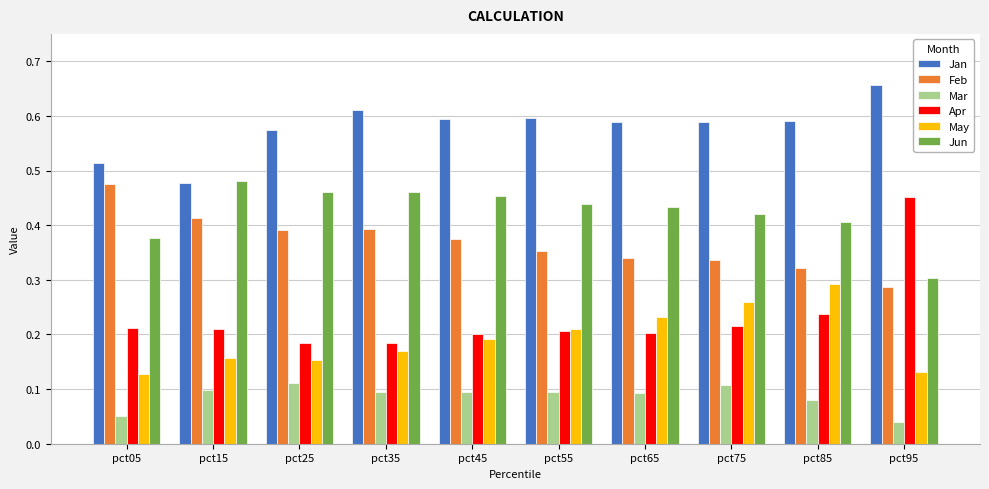

Rank the series at pct25 from highest to lowest value.

Jan, Jun, Feb, Apr, May, Mar